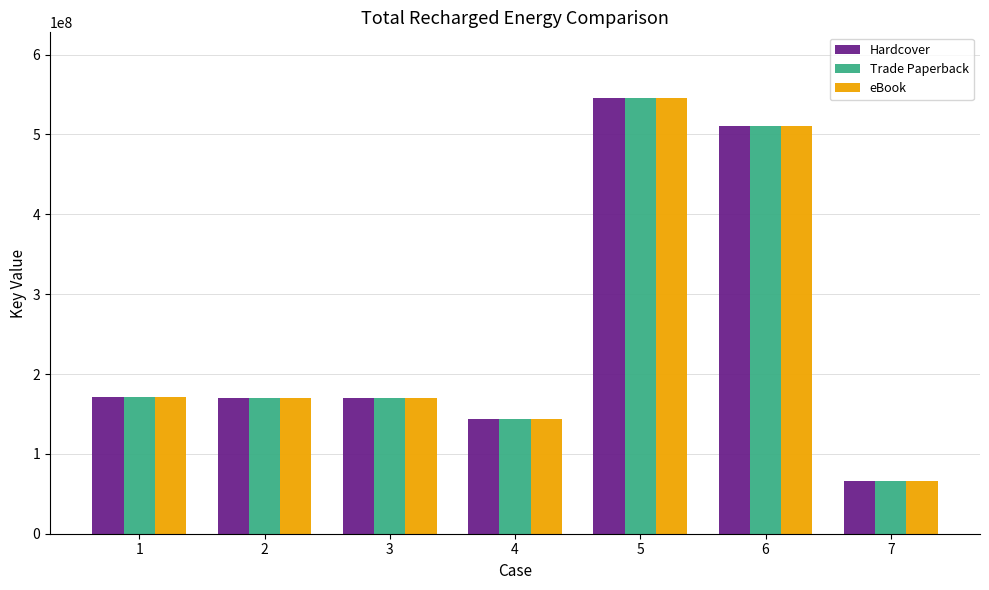

What is the approximate value of Hardcover at 4, to the nearest 100?

144245000